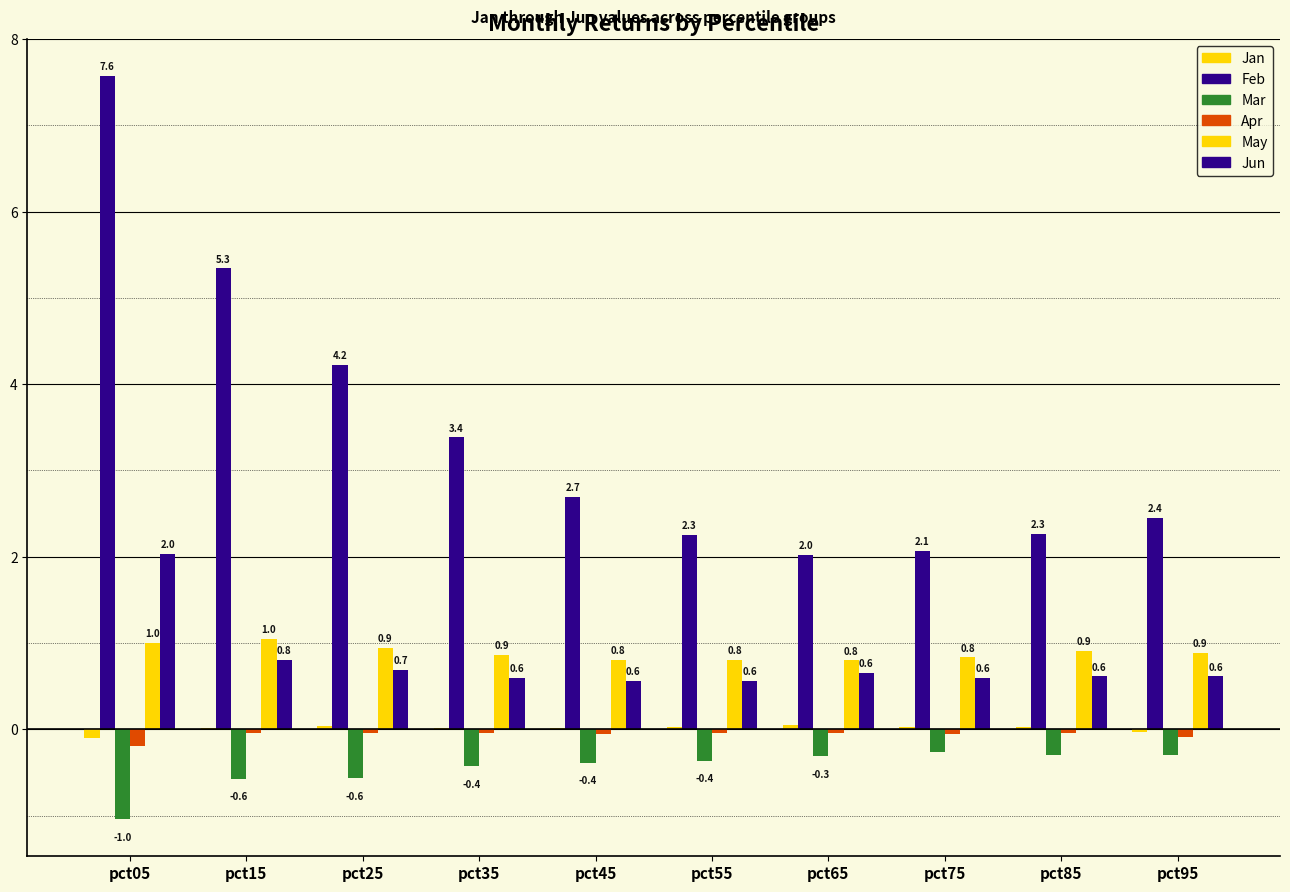

What is the approximate value of May at pct05?

1.0